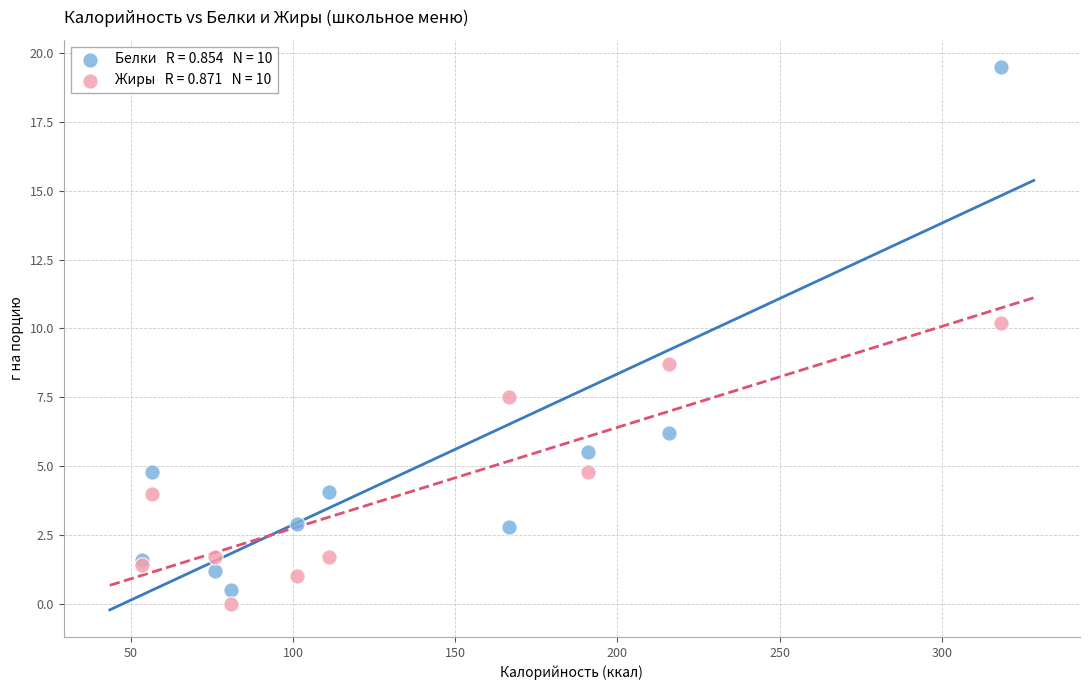

Across all series, what Y value is closest to 9?

8.7